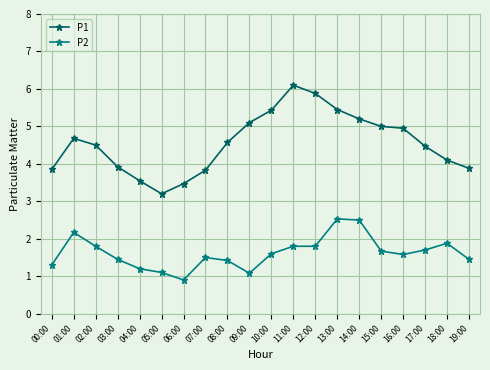

Which series has the largest range (max minus min)?

P1